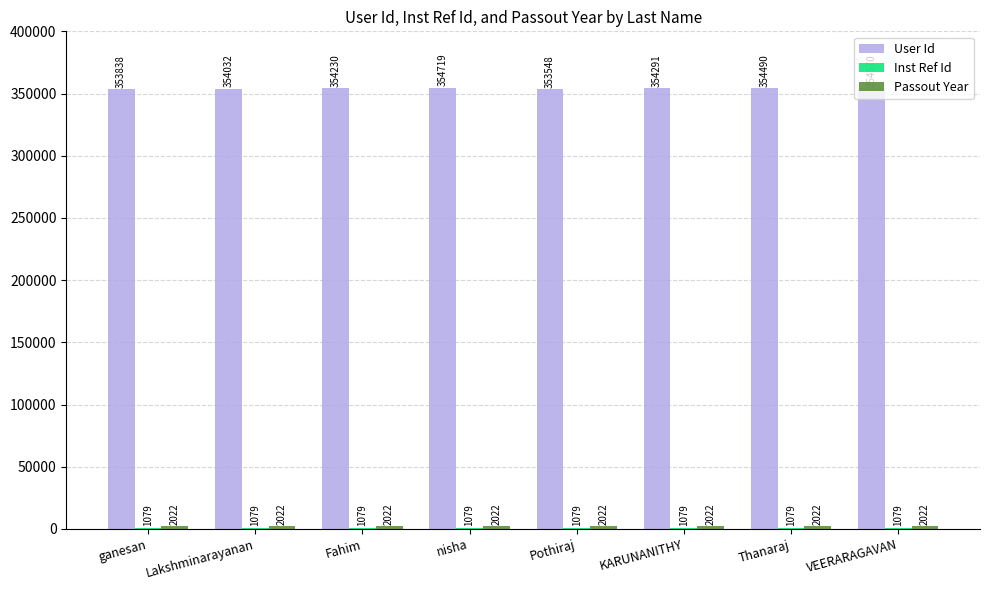

What is the sum of the User Id values at nisha and VEERARAGAVAN?

709289